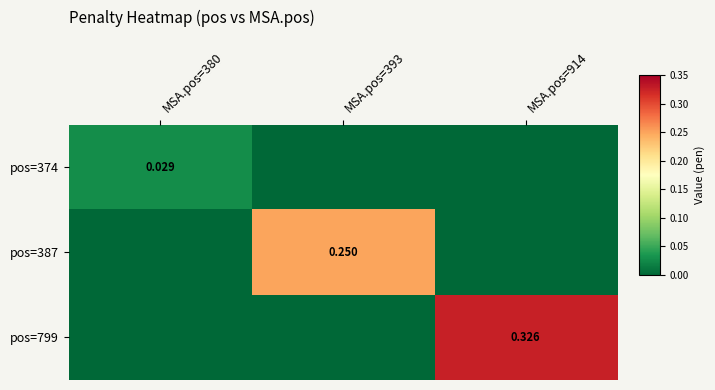

Count the number of categories in the chart.

3